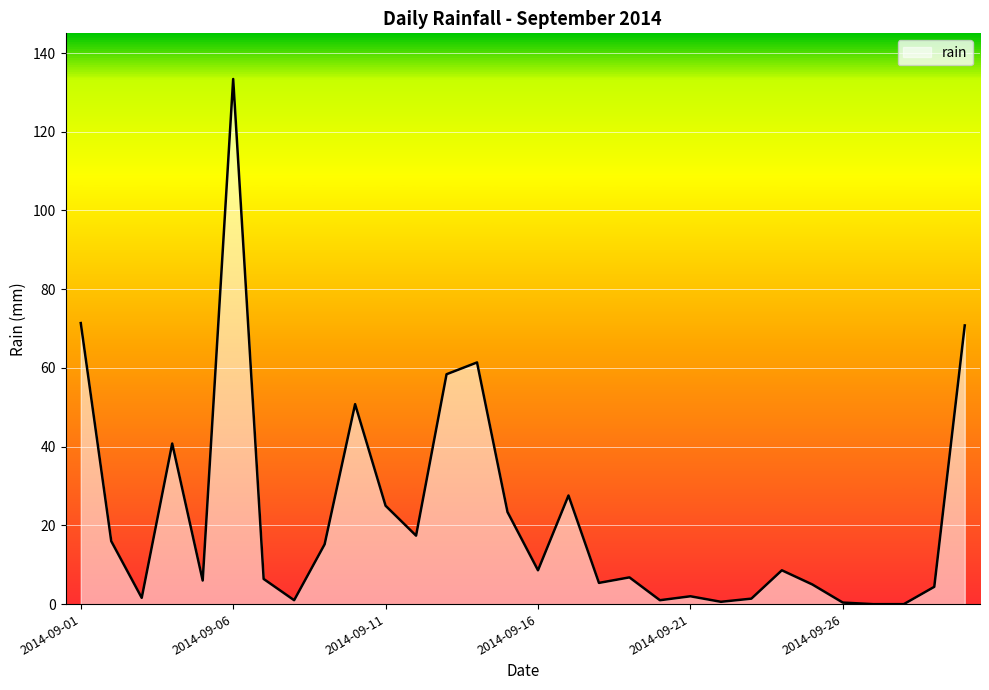

True or false: the data has more than 1 interior local peaks.

True